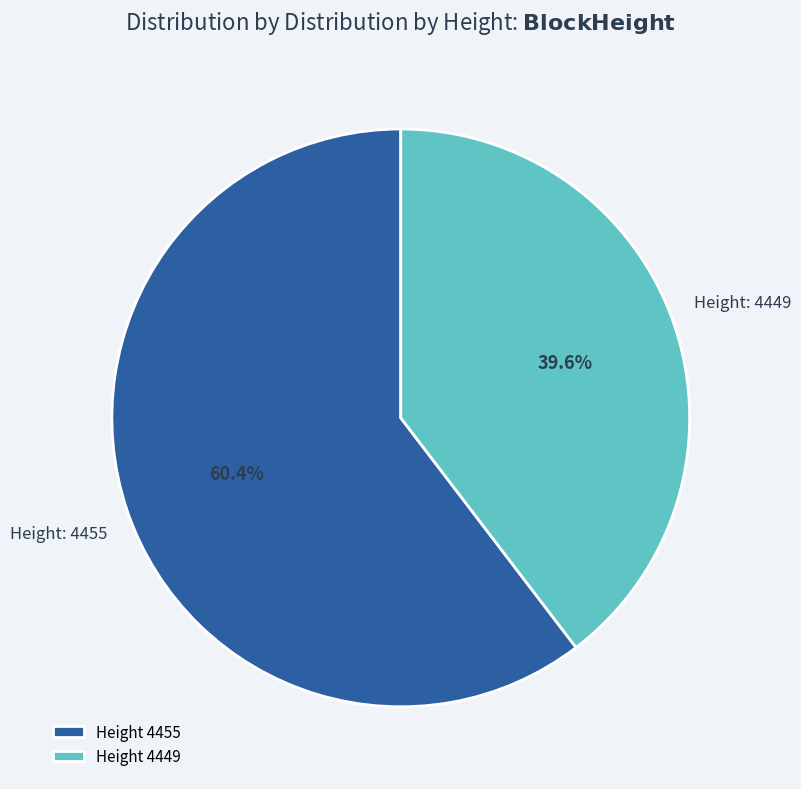

Which slice is the smallest?

Height 4449